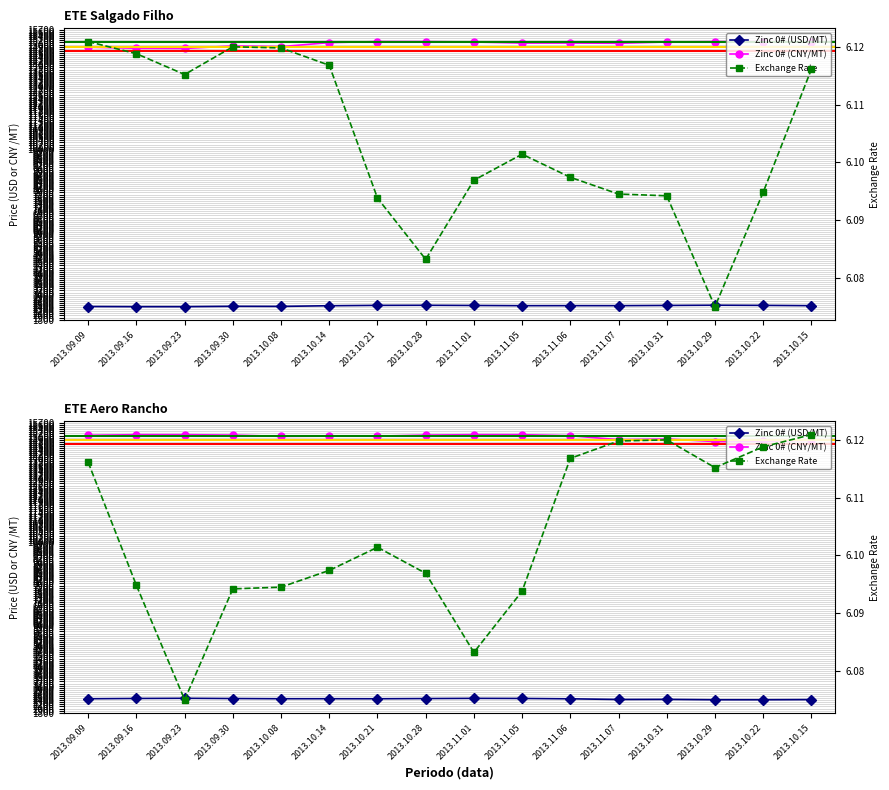

Between 2013.09.09 and 2013.11.05, which is larger?

2013.11.05